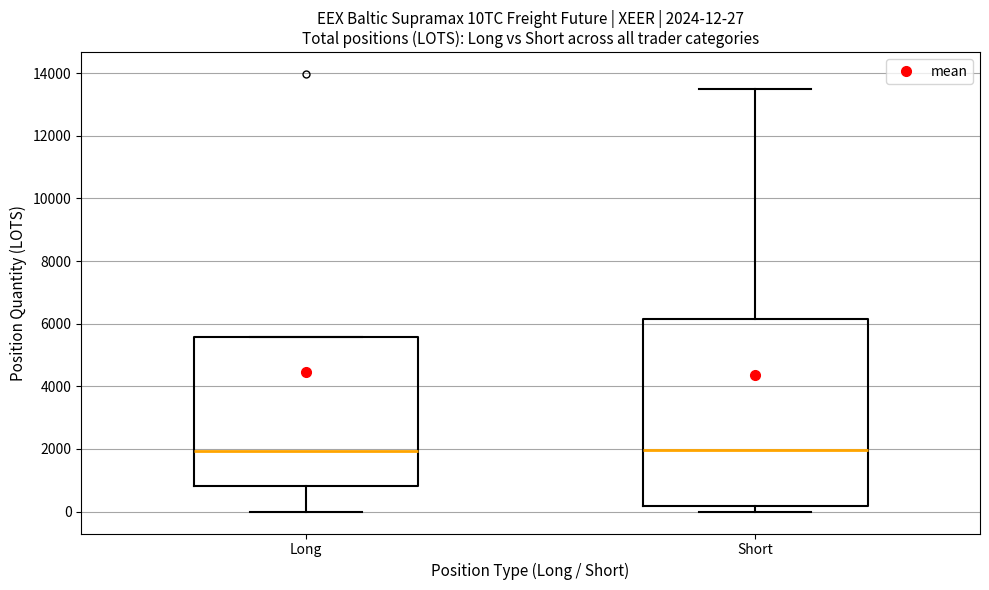

Which box is the tallest, from its lower edge to its upper edge?

Short